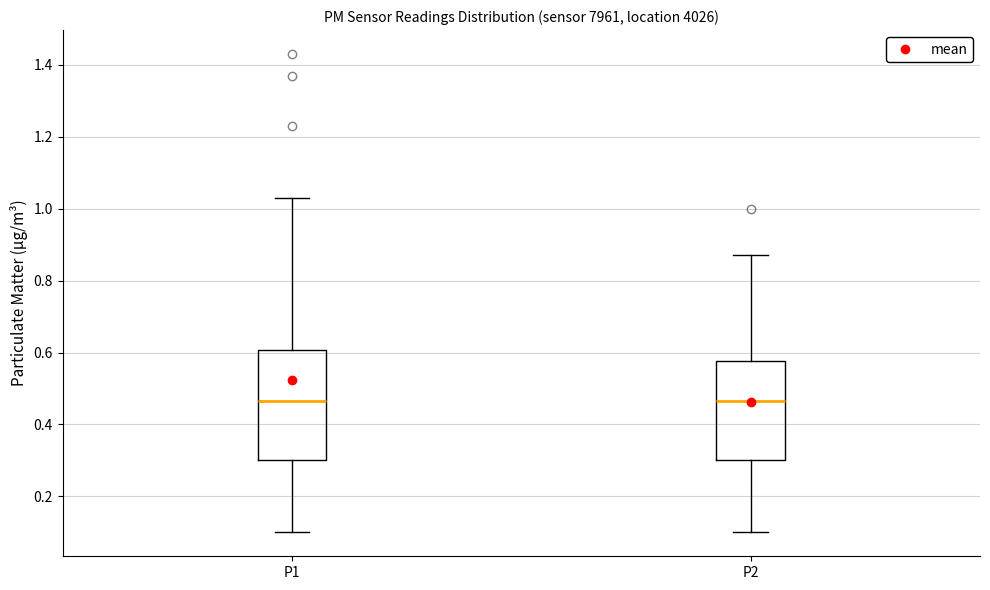

Where does the upper whisker of the box for P2 end on the y-axis? The values are not printed on the chart, so give them approximately, as read against the axis.

0.88